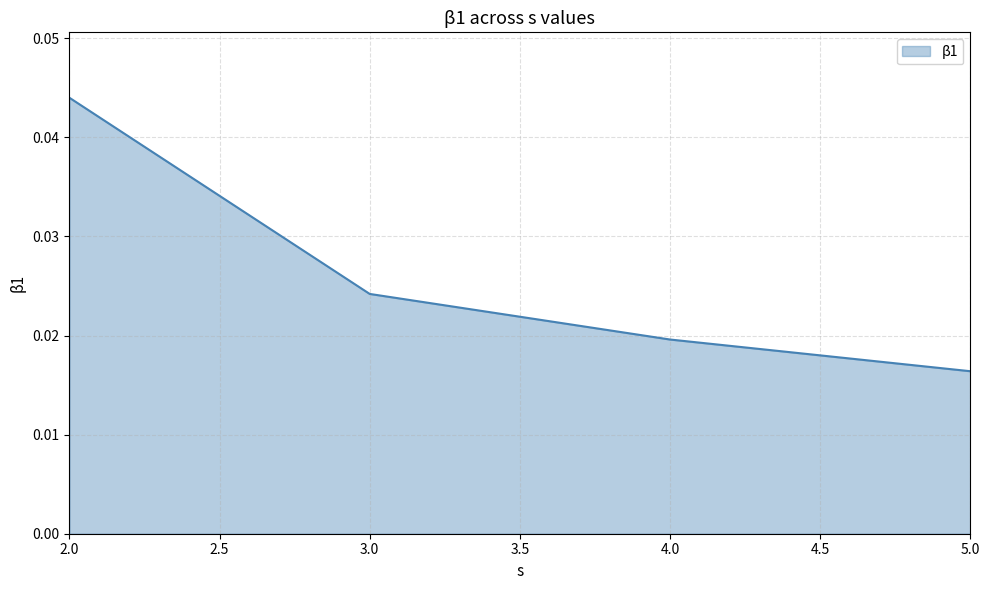

Which has a higher value, 3.0 or 4.0?

3.0